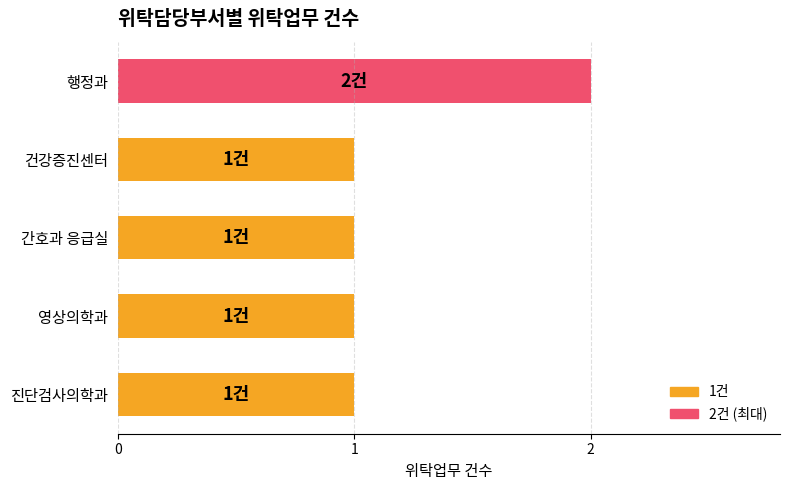

Count the number of data series in this chart.

1